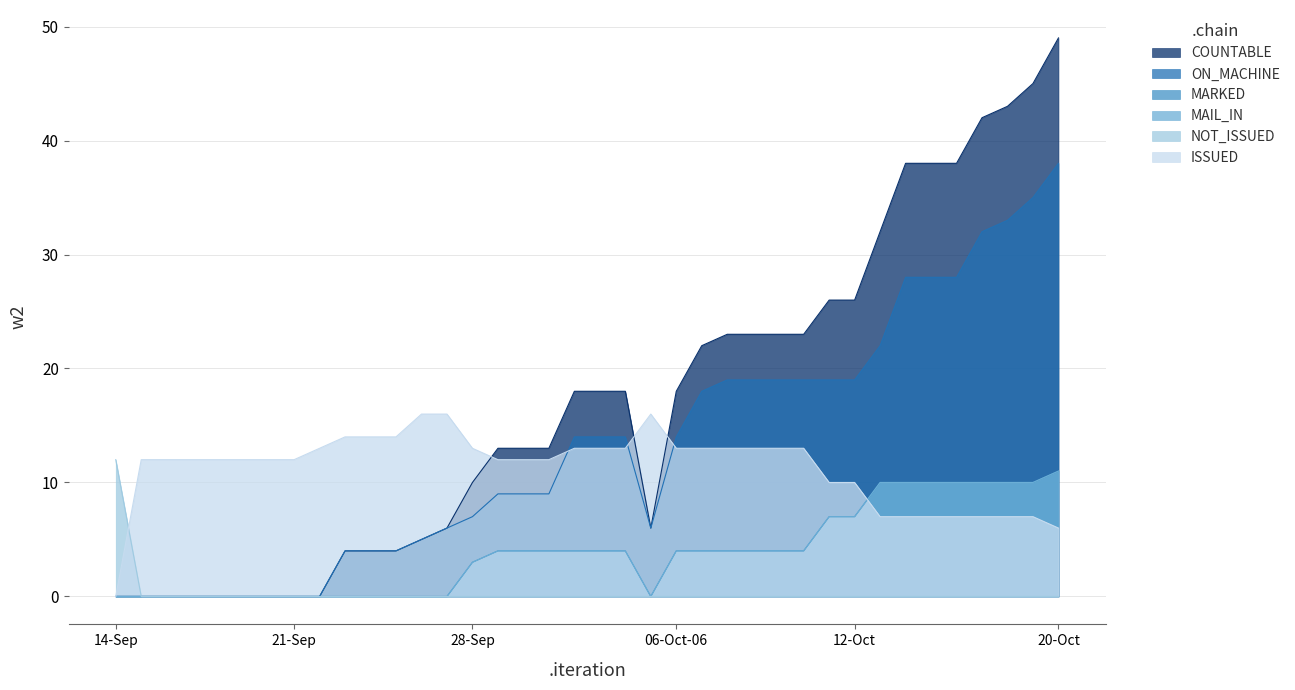

True or false: MAIL_IN and NOT_ISSUED cross at least once.

False